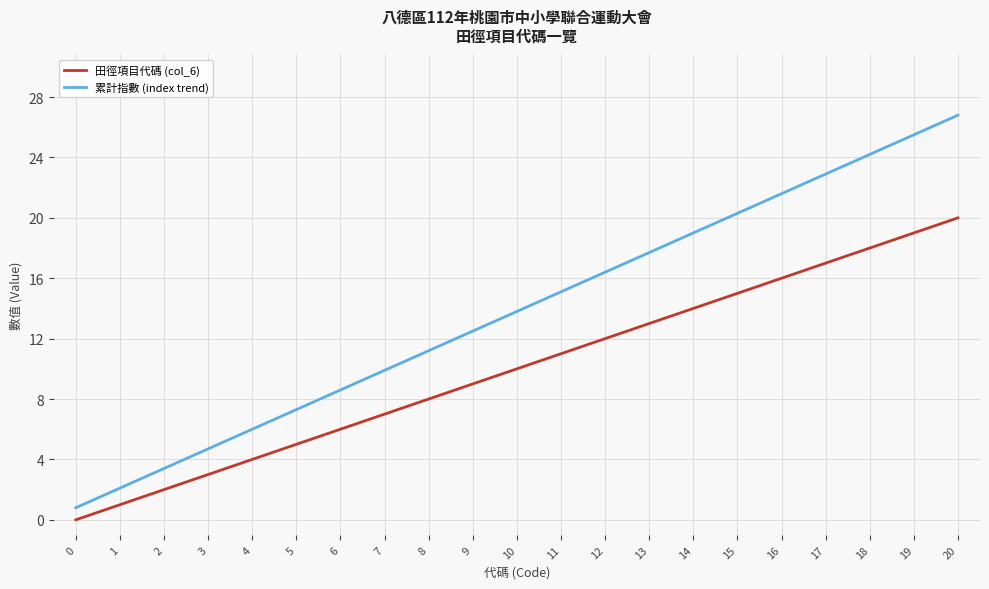

What is the approximate value of 田徑項目代碼 (col_6) at 10?

10.0